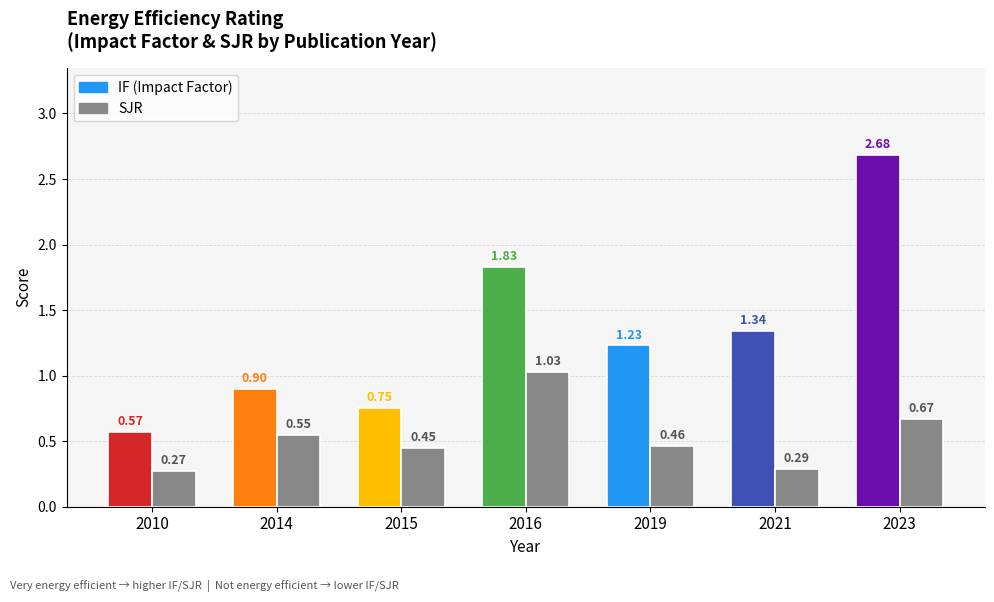

List the labels in order of value, smallest first.

2010, 2021, 2015, 2019, 2014, 2023, 2016